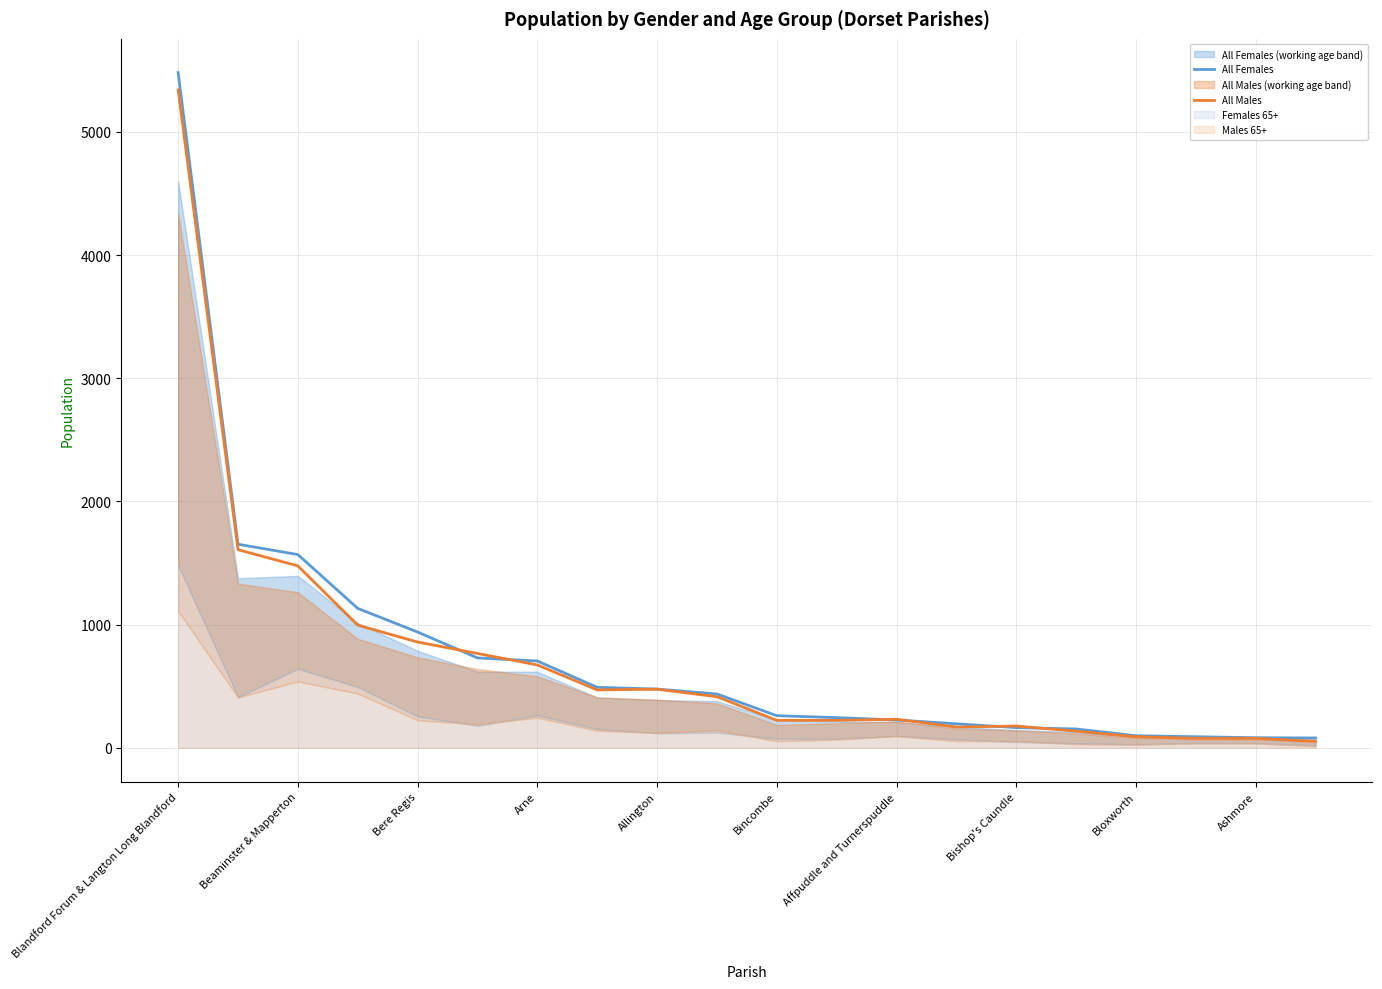

At which label does All Females first exceed 437?

Blandford Forum & Langton Long Blandford